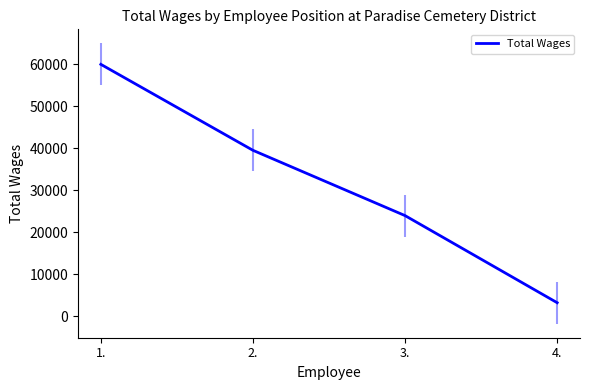

Read the value at 1..

60007